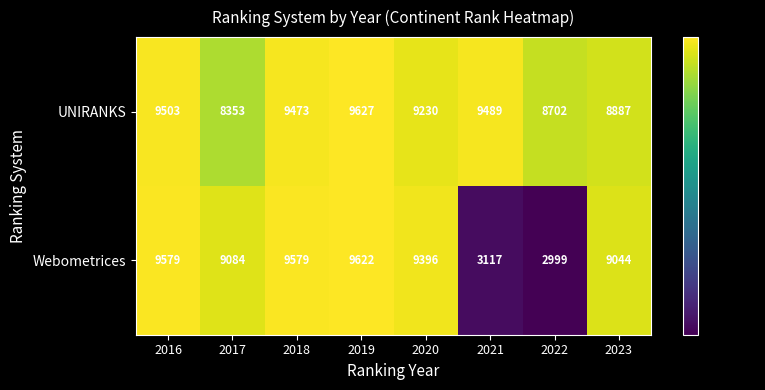

Which series changed the most between 2016 and 2022?

Webometrices